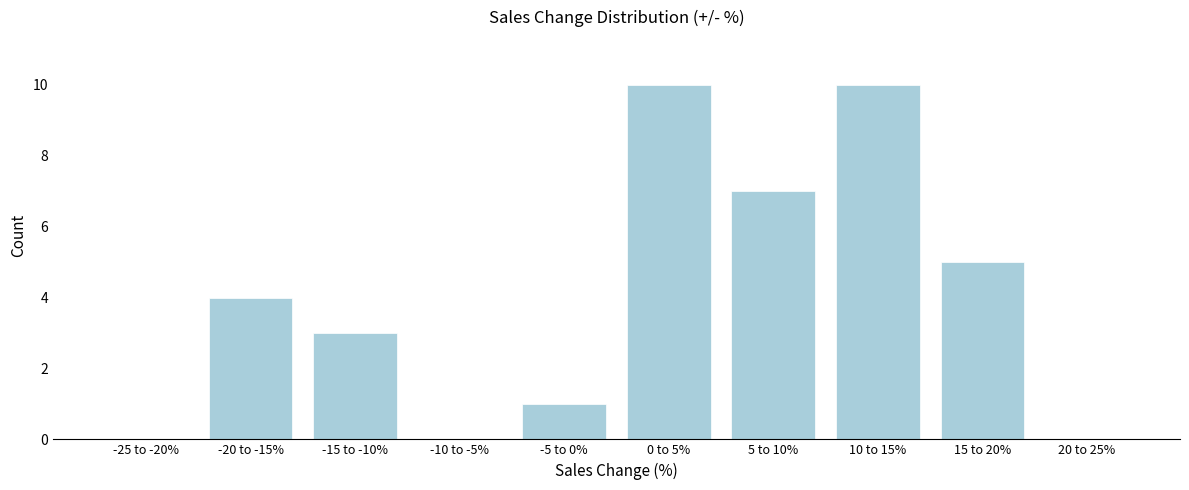

Reading right to left, what are all the values shown in this chart?

20 to 25%=0	15 to 20%=5	10 to 15%=10	5 to 10%=7	0 to 5%=10	-5 to 0%=1	-10 to -5%=0	-15 to -10%=3	-20 to -15%=4	-25 to -20%=0